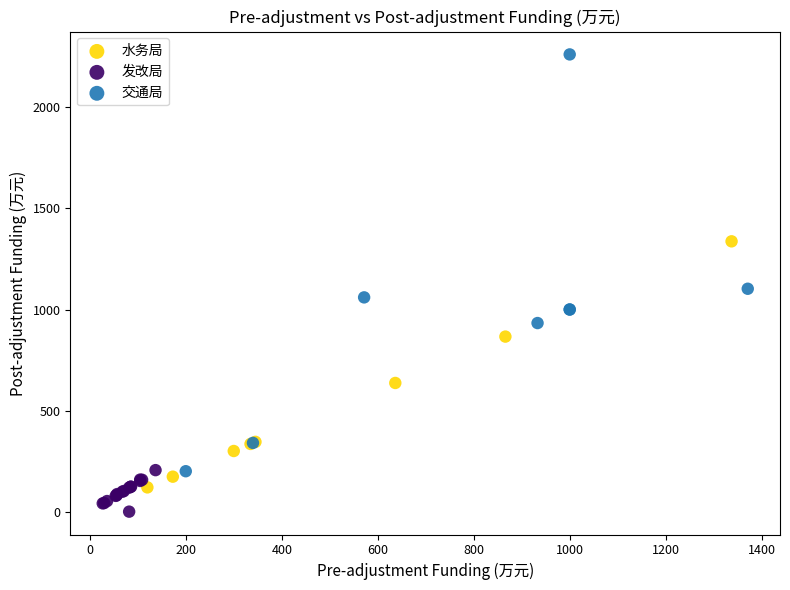

Which series reaches the minimum Y coordinate?

发改局